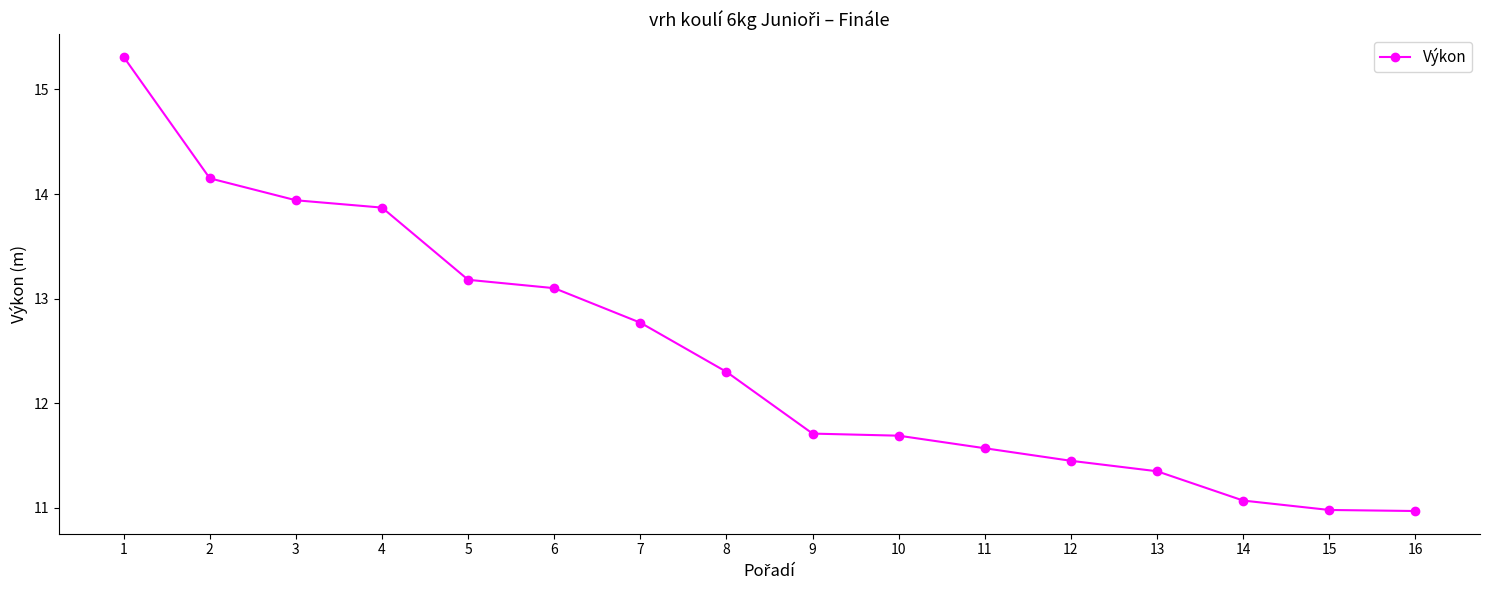

The chart shows a value of 17.1 at 15. True or false?

False